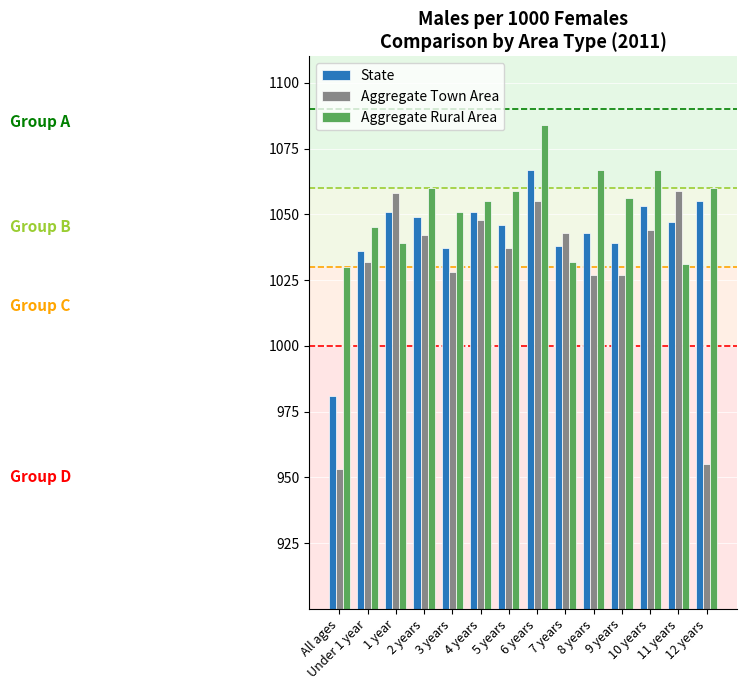

Which label corresponds to the largest value in the chart?

6 years